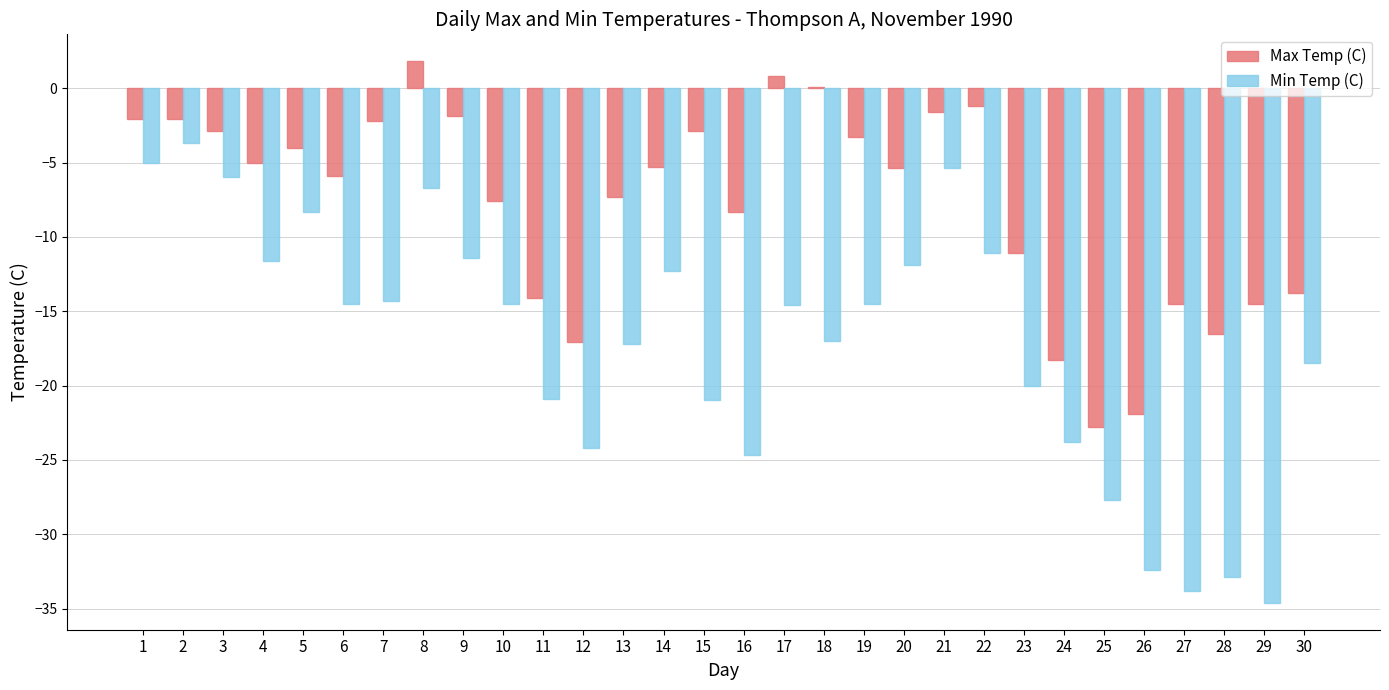

What is the maximum value shown in the chart?

1.8